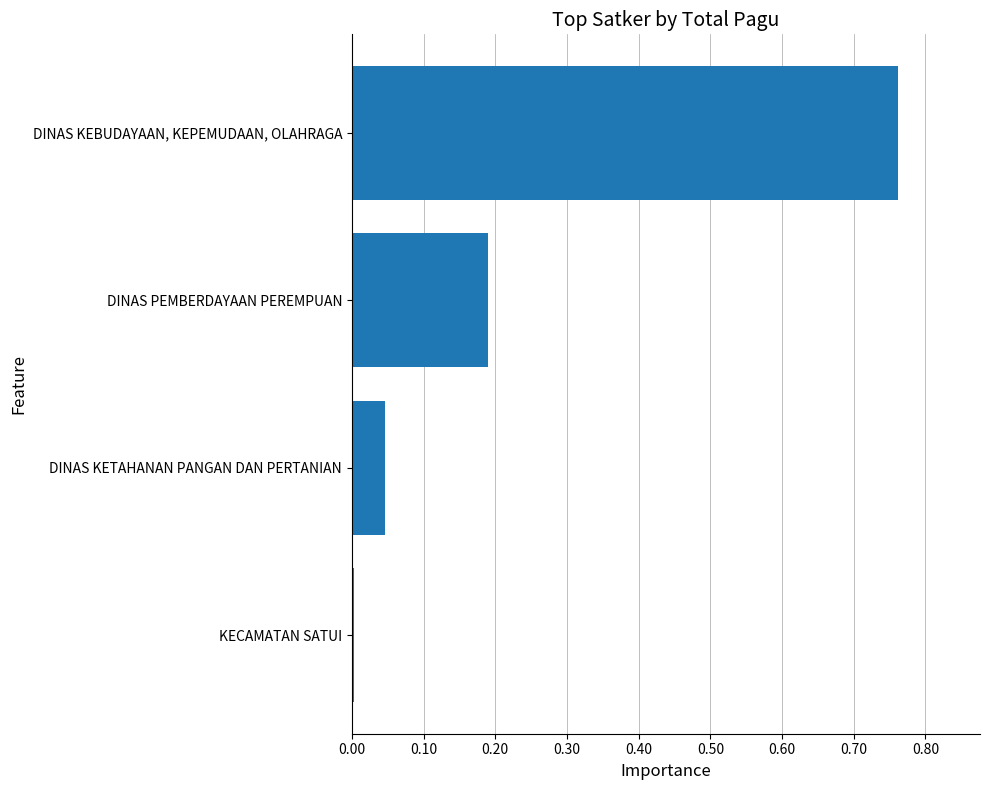

True or false: the data shows 1.3 at DINAS KEBUDAYAAN, KEPEMUDAAN, OLAHRAGA.

False